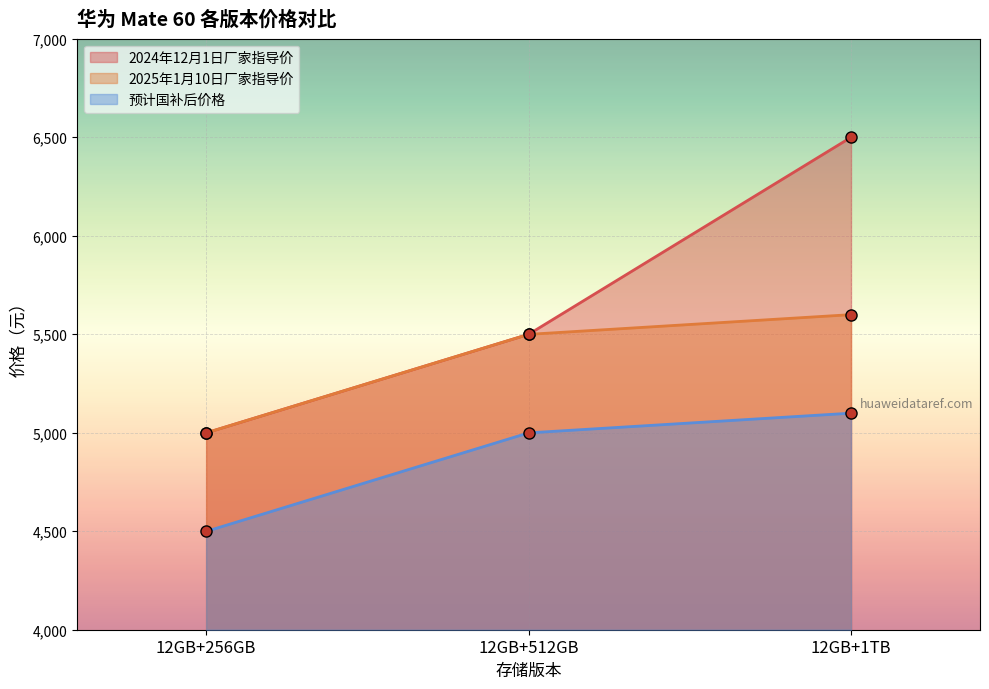

What is the label of the 1st point from the left?

12GB+256GB